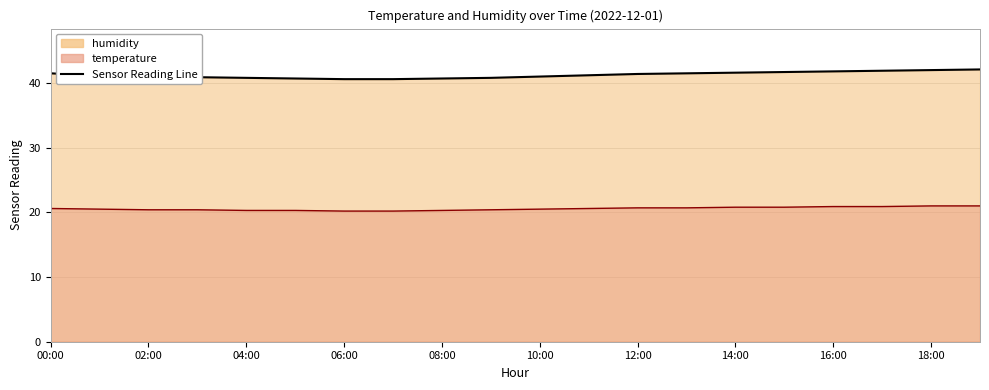

What is the sum of the humidity values at 15:00 and 11:00?

82.9